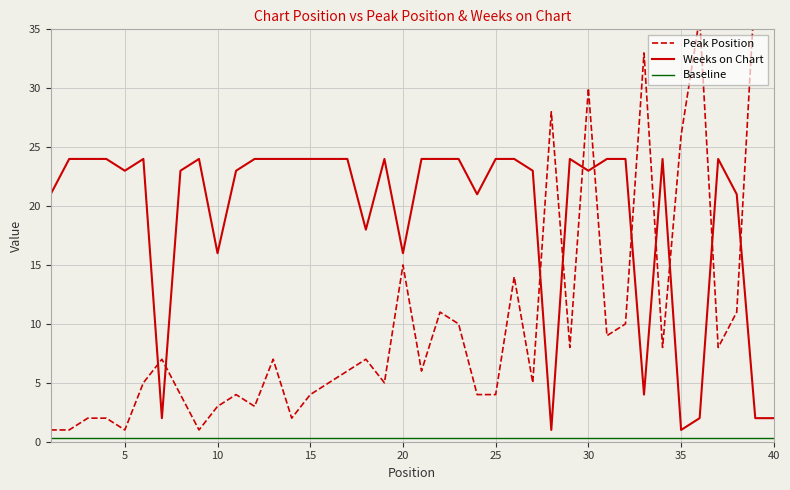

What is the lowest value of the Weeks on Chart series?

1.0